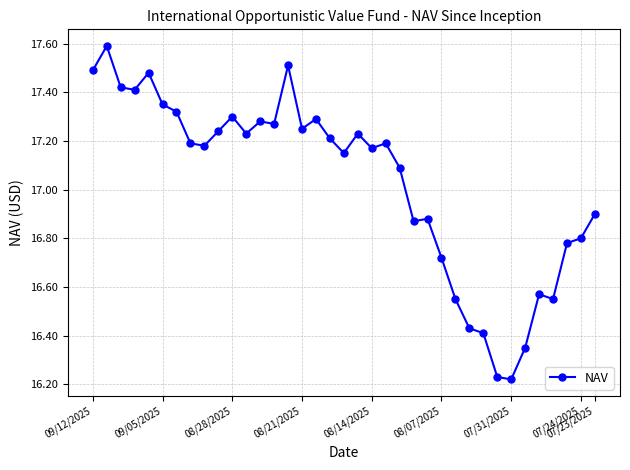

What is the average value?

17.0